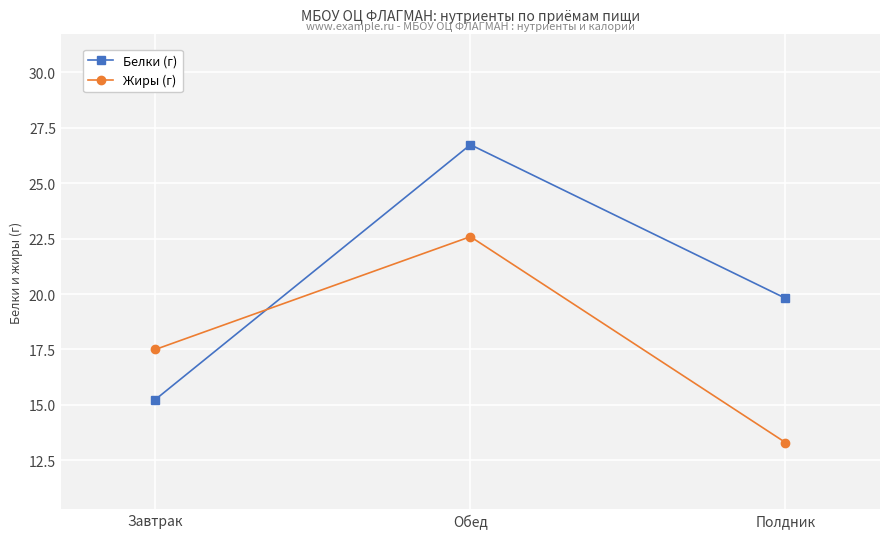

Reading left to right, list all the values displayed in this chart.

Белки (г): Завтрак=15.2	Обед=26.7	Полдник=19.8
Жиры (г): Завтрак=17.5	Обед=22.6	Полдник=13.3